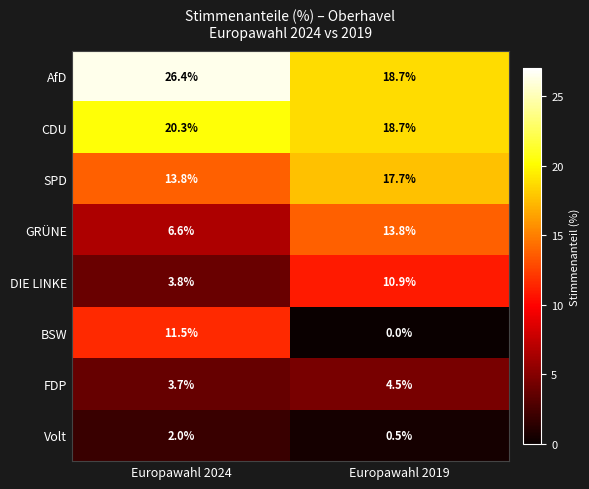

List the labels in order of DIE LINKE value, smallest first.

Europawahl 2024, Europawahl 2019